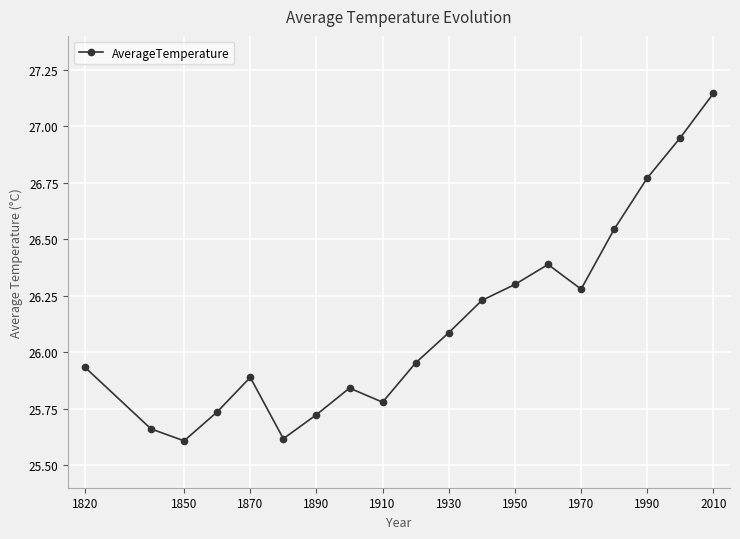

What is the minimum value shown in the chart?

25.6